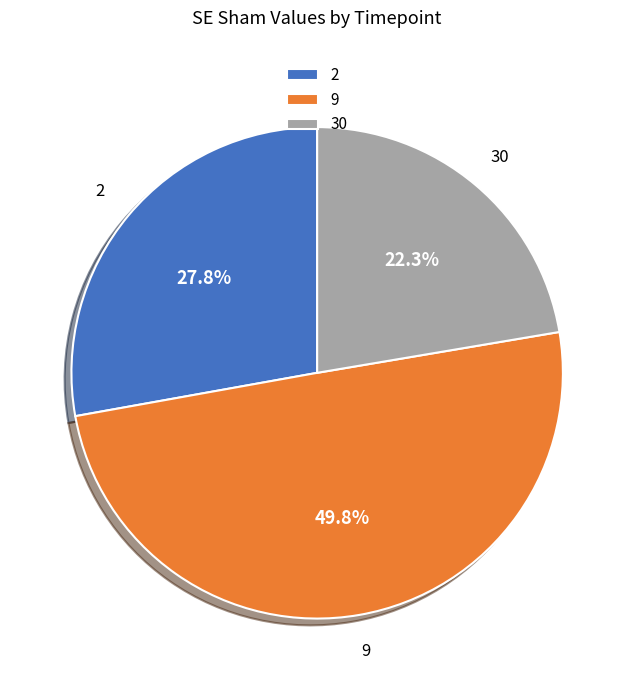

To the nearest percent, what portion does 2 represent?

28%